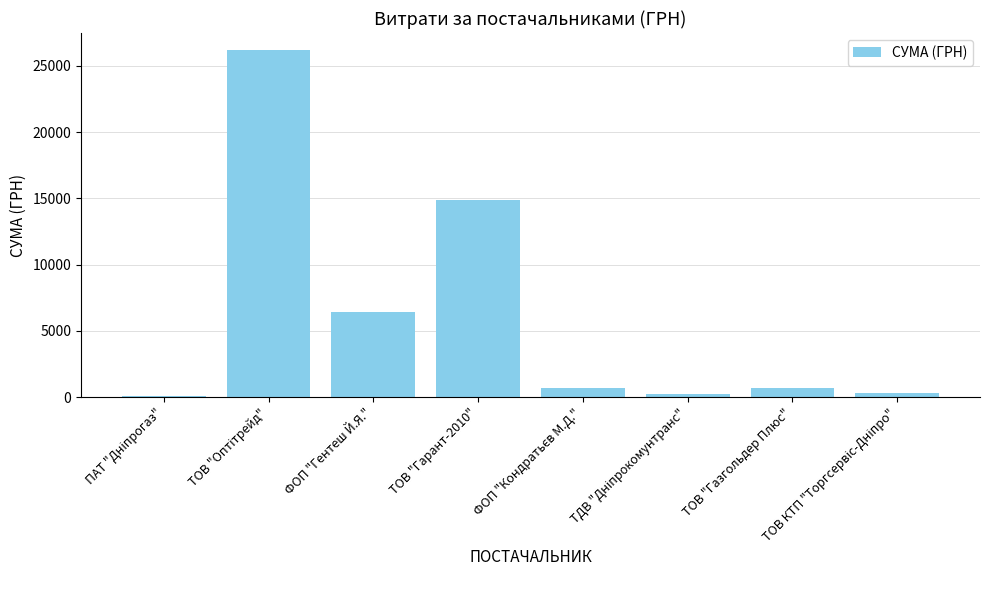

What is the change in value from ФОП "Гентеш Й.Я." to ТОВ "Гарант-2010"?

+8487.0